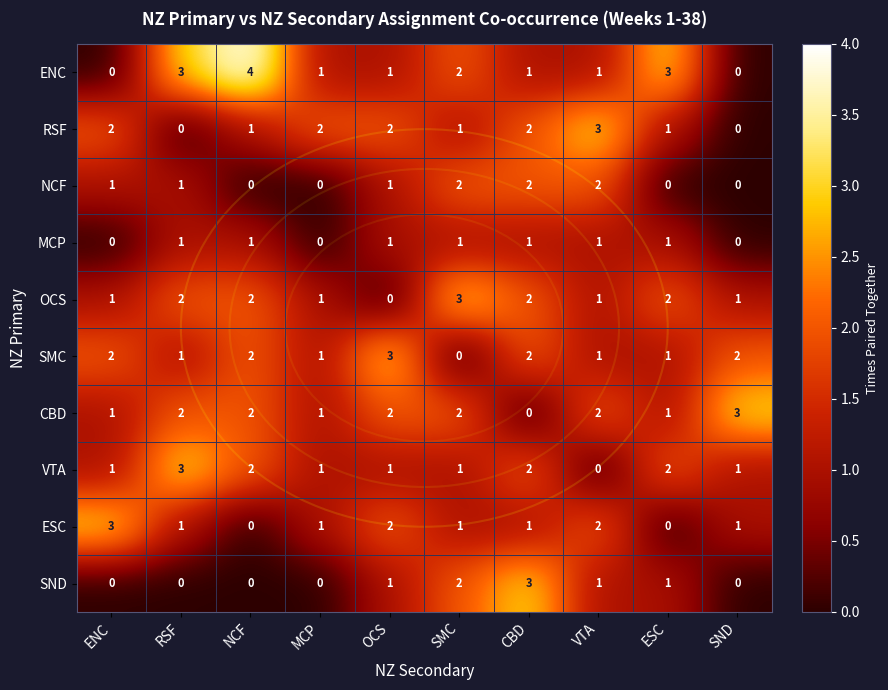

At which label does OCS reach its minimum?

OCS